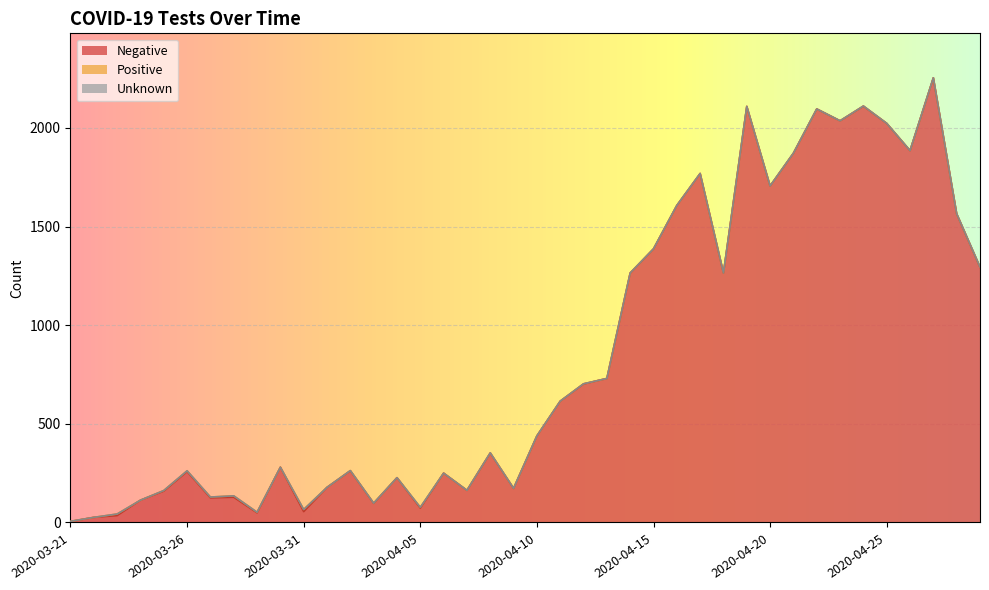

True or false: Negative and Unknown intersect in this chart.

False